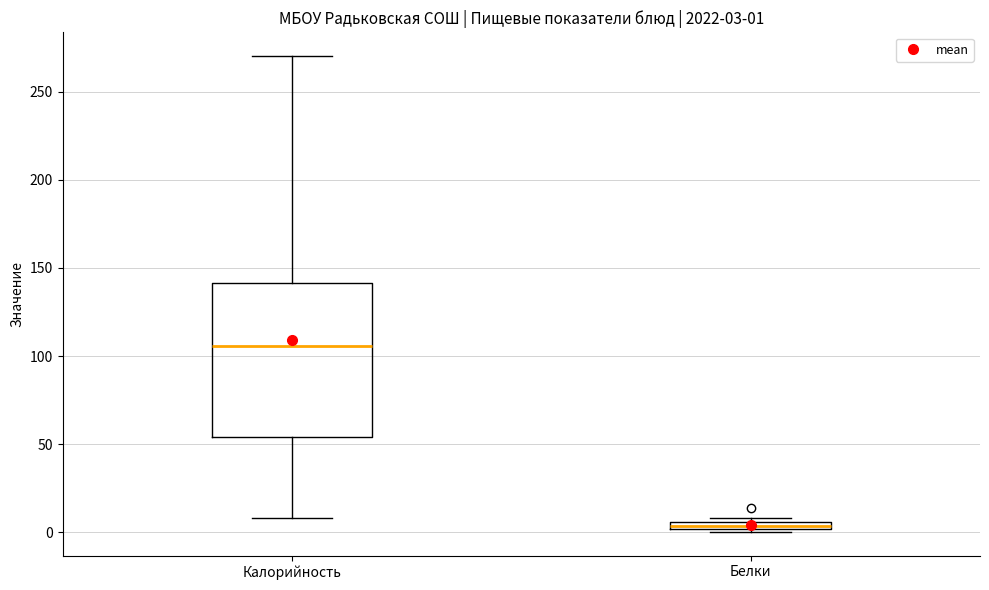

Comparing the boxes themselves (not the whiskers), which one is the tallest?

Калорийность